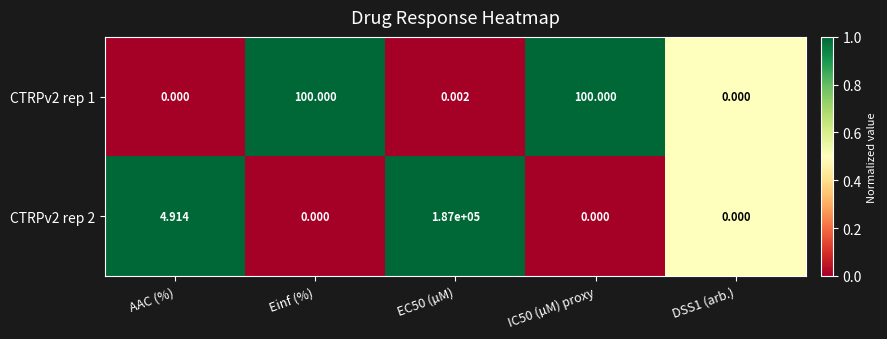

Which series has the widest spread of values?

CTRPv2 rep 2